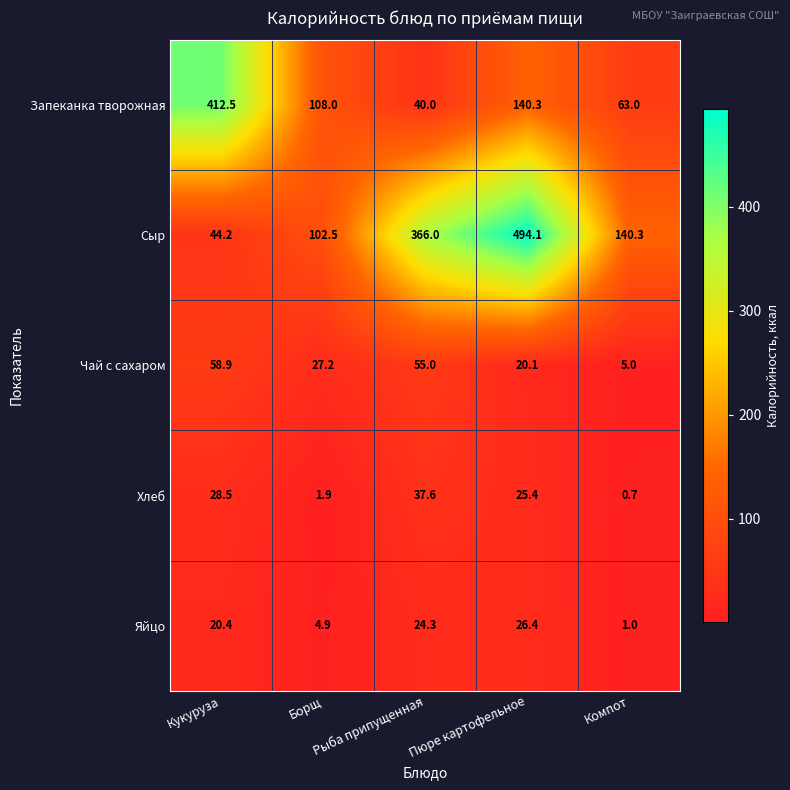

List the series in order of their peak value, lowest first.

Яйцо, Хлеб, Чай с сахаром, Запеканка творожная, Сыр